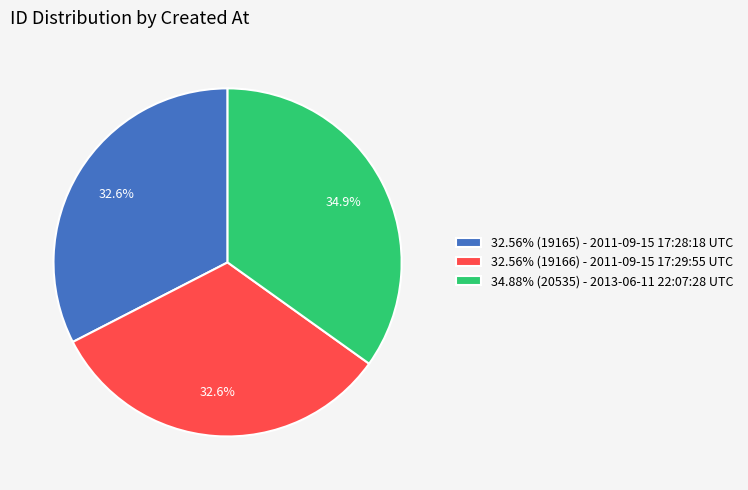

Does any single category account for the majority?

No